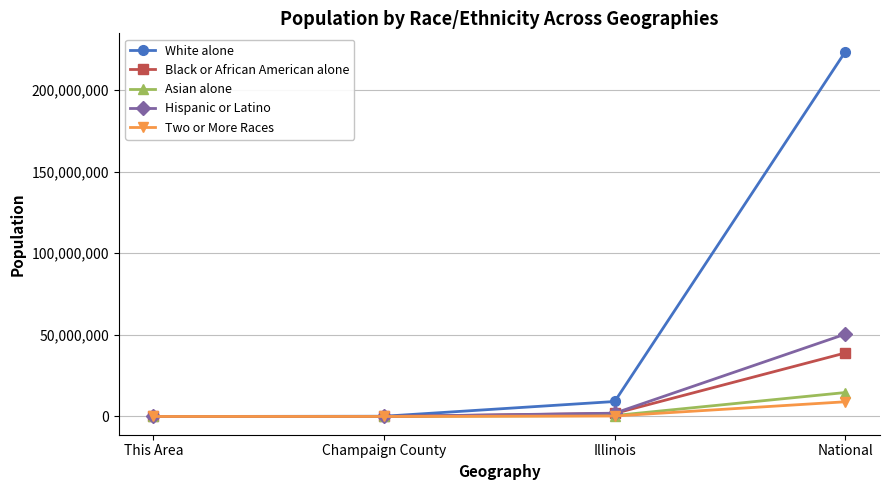

How many categories are shown in the chart?

4